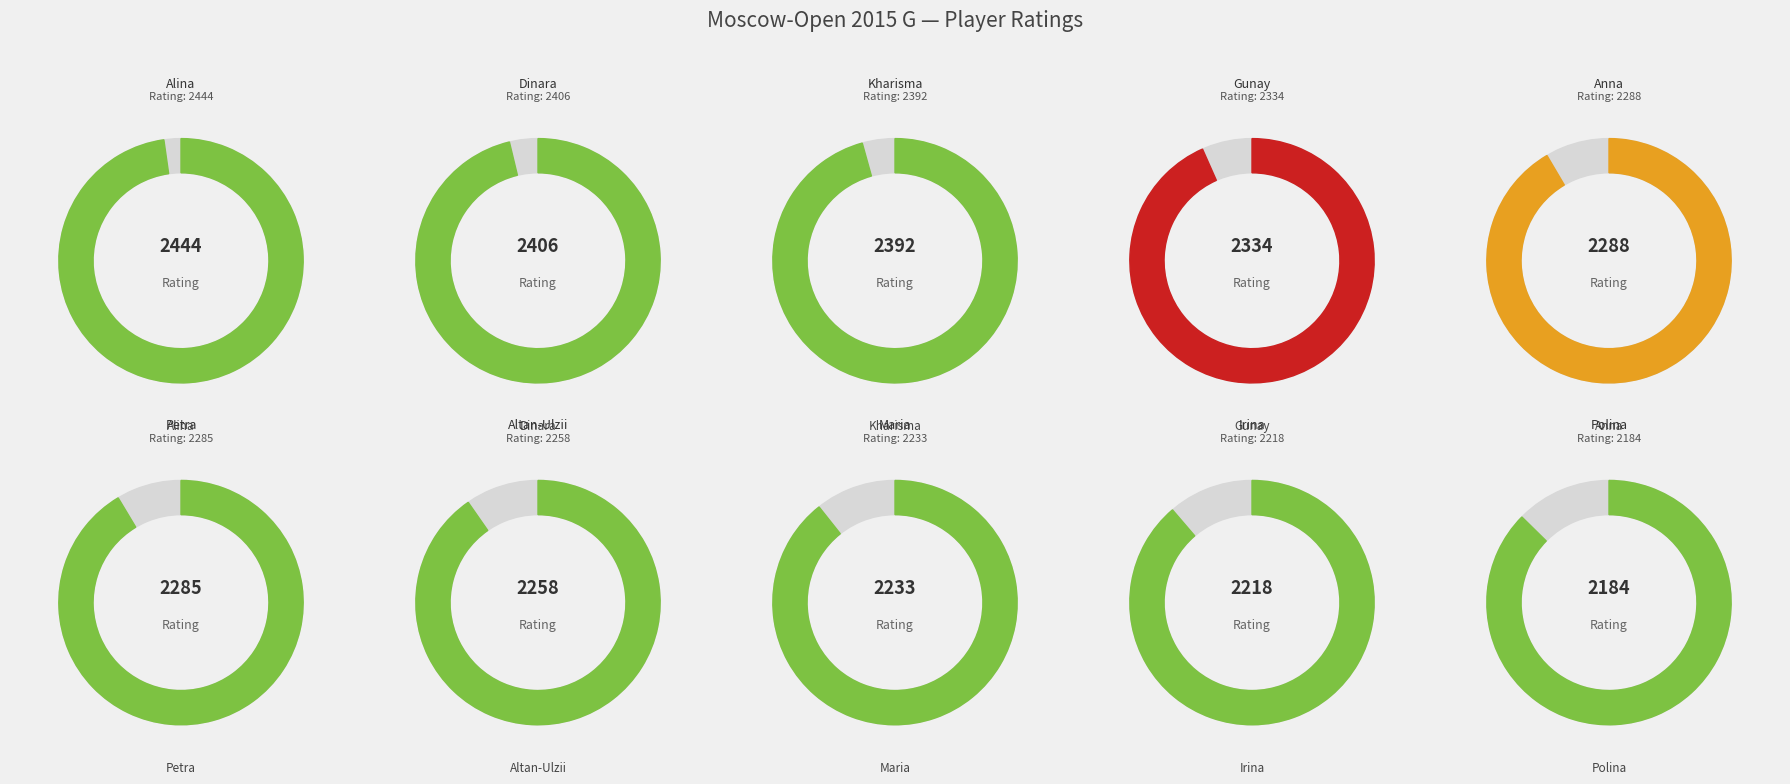

What is the change in value from Sukandar Irine Kharisma to Drogovoz Irina?

-174